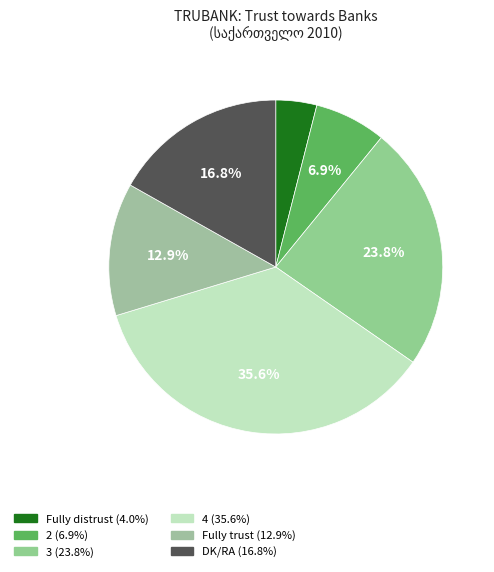

Does DK/RA account for over 50% of the chart?

No